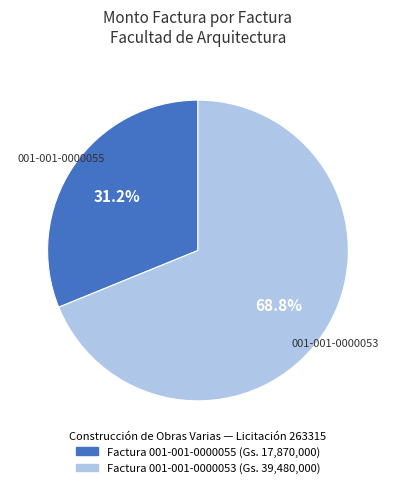

How many segments does this pie chart have?

2